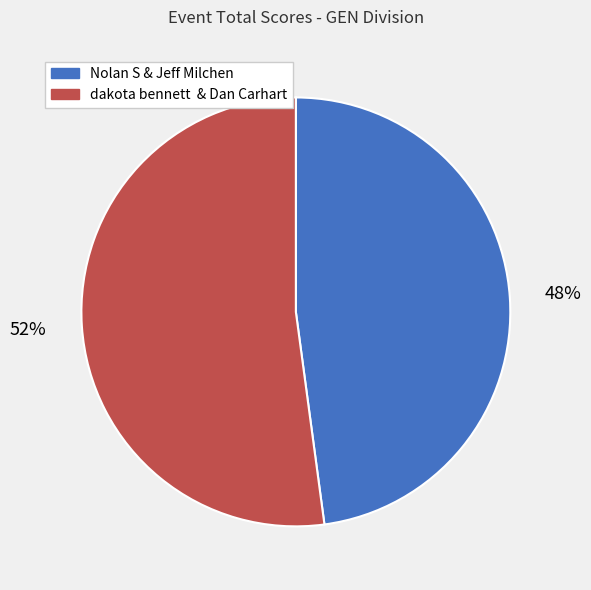

To the nearest percent, what is the average slice percentage?

50%